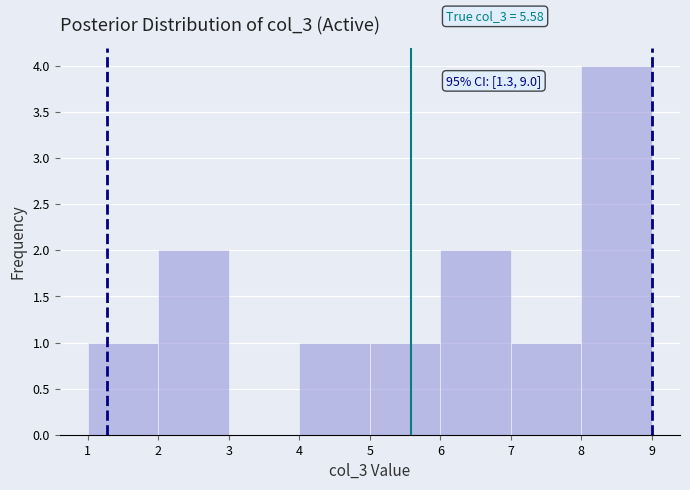

Over which range of the x-axis is the bar tallest?

8 to 9